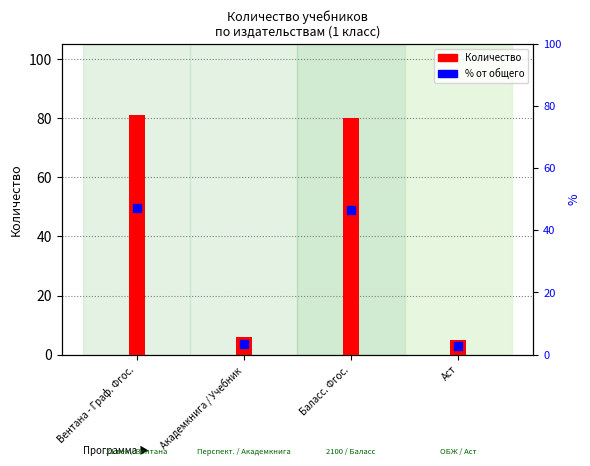

Which series reaches the minimum Y coordinate?

% от общего